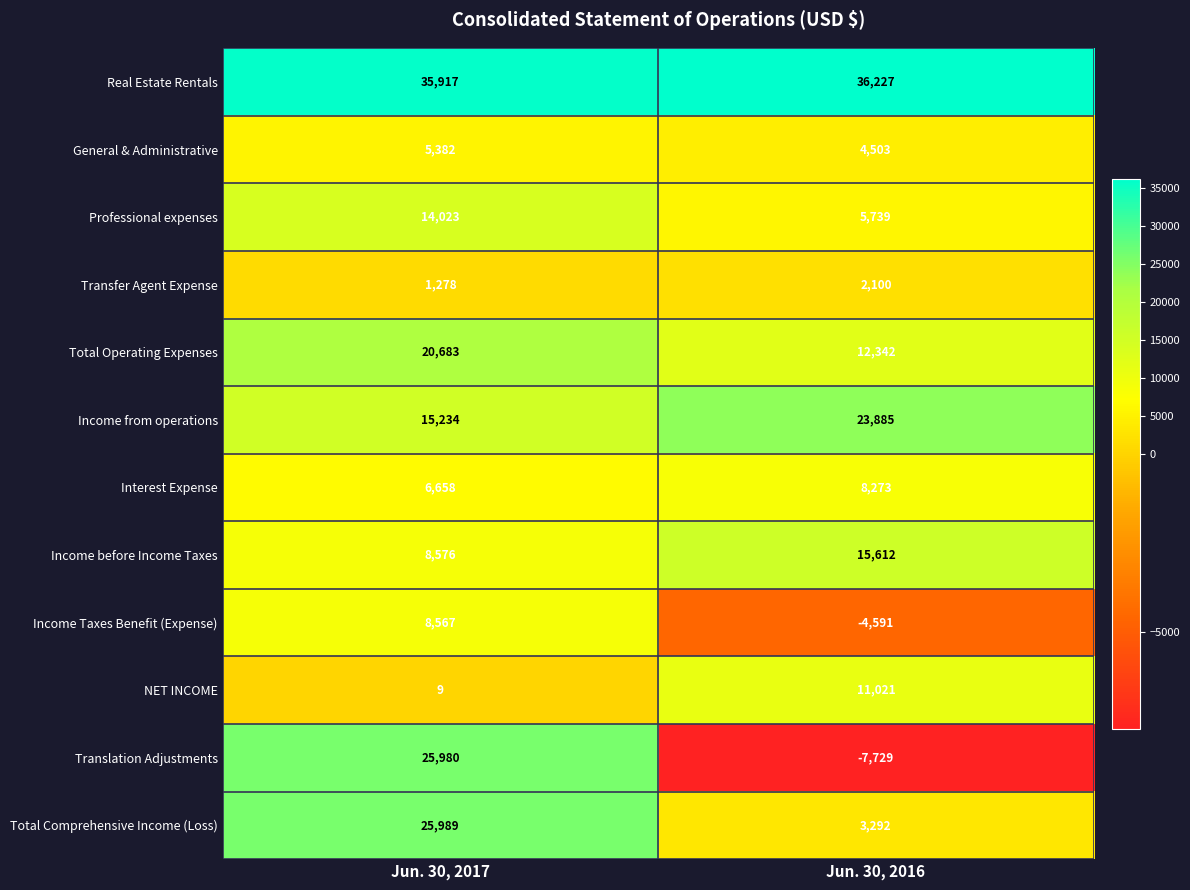

What is the difference between the maximum and minimum values in the General & Administrative series?

879